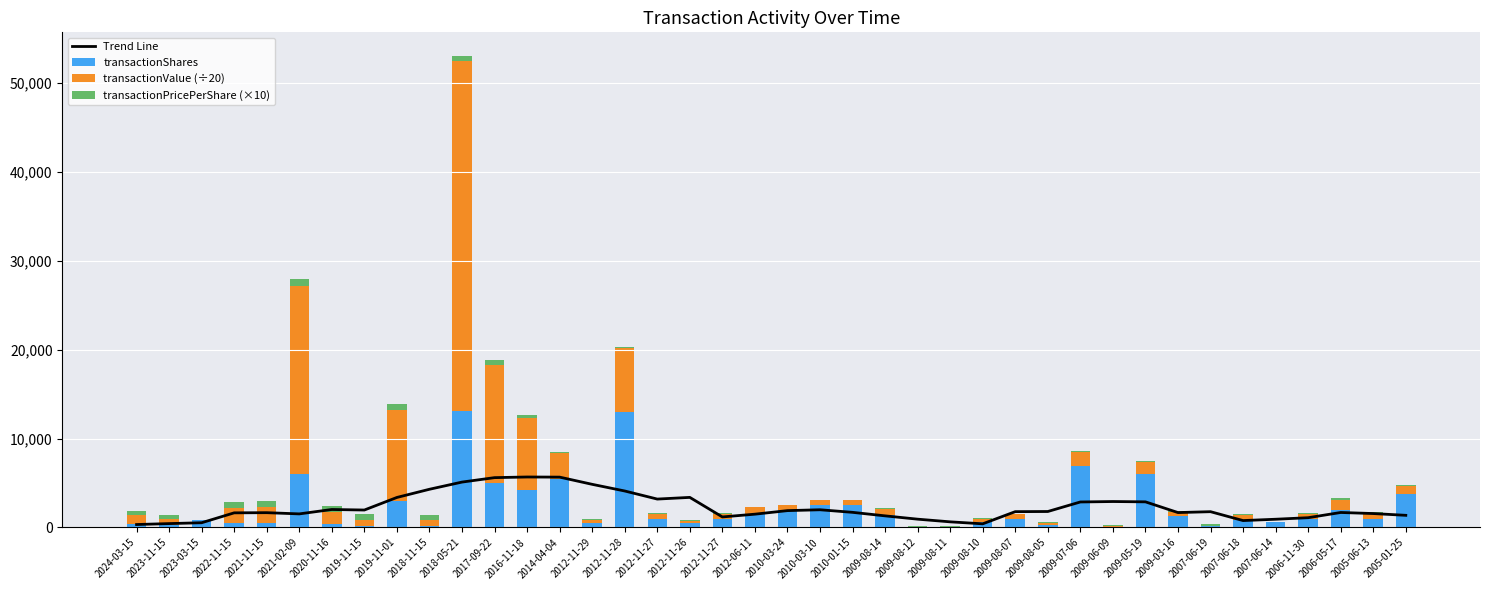

What is the spread (max minus min) of values at 2017-09-22?

12777.6